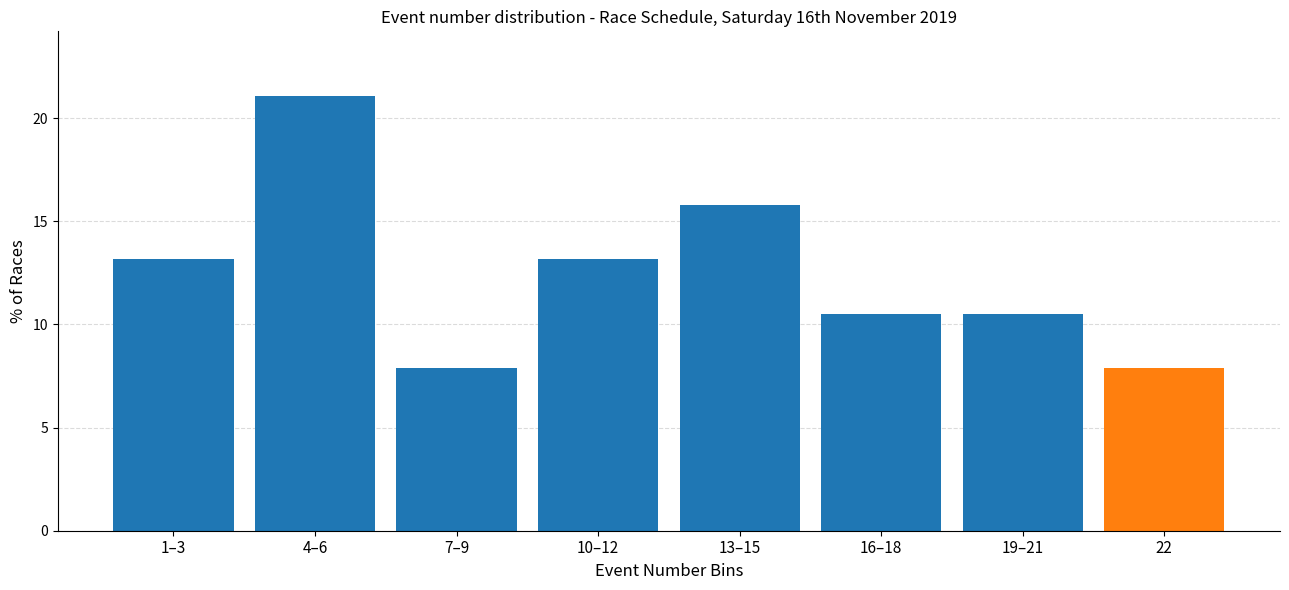

Reading right to left, what are all the values shown in this chart?

22=7.9	19–21=10.5	16–18=10.5	13–15=15.8	10–12=13.2	7–9=7.9	4–6=21.1	1–3=13.2